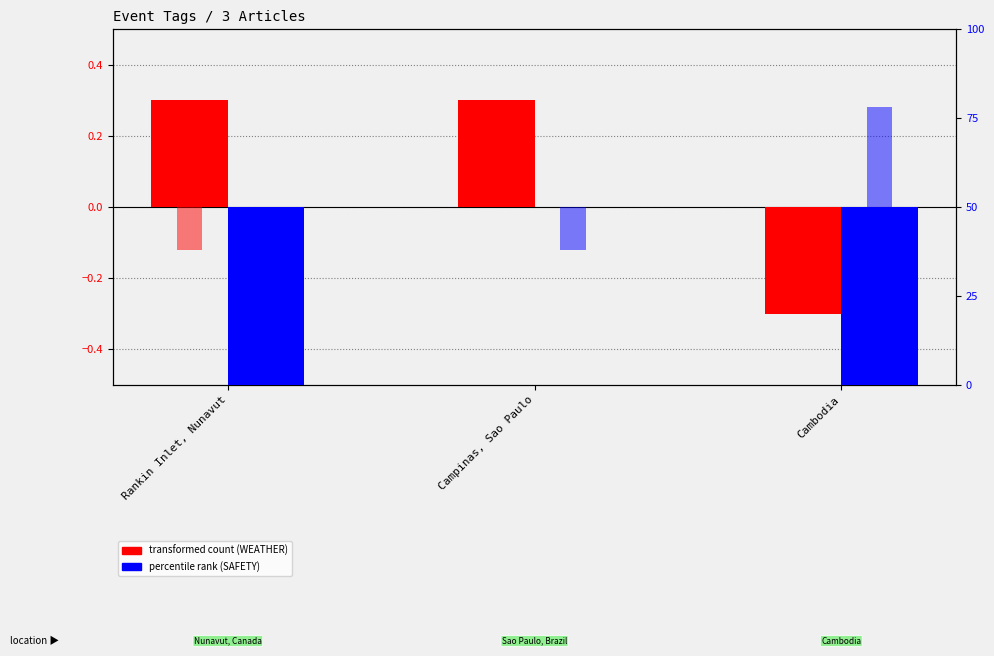

At how many categories does at least one series exceed 47?

2